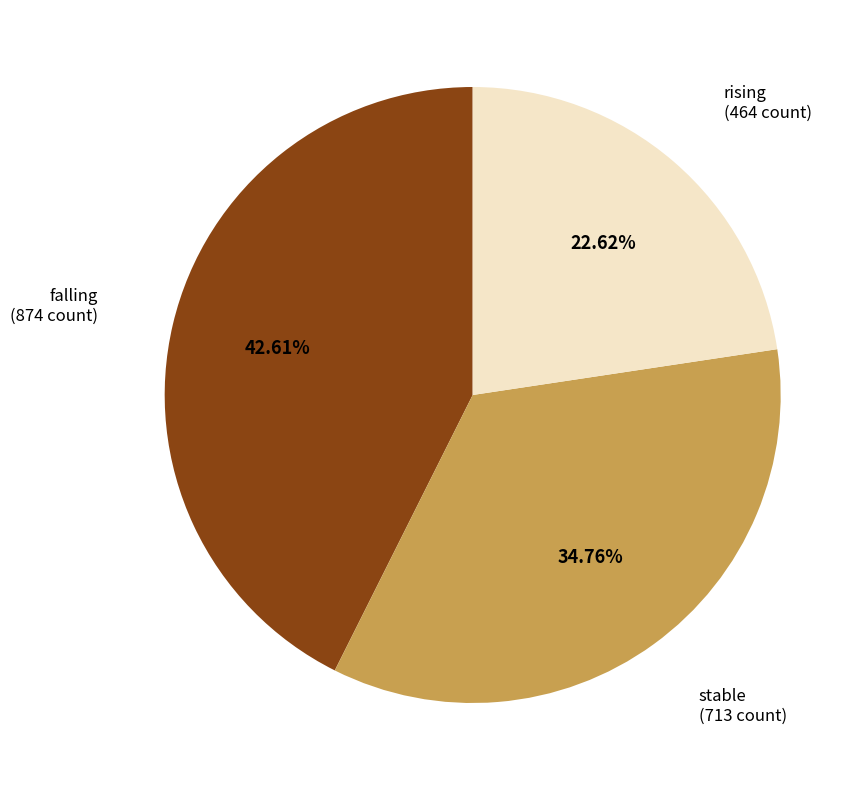

Does any single category account for the majority?

No